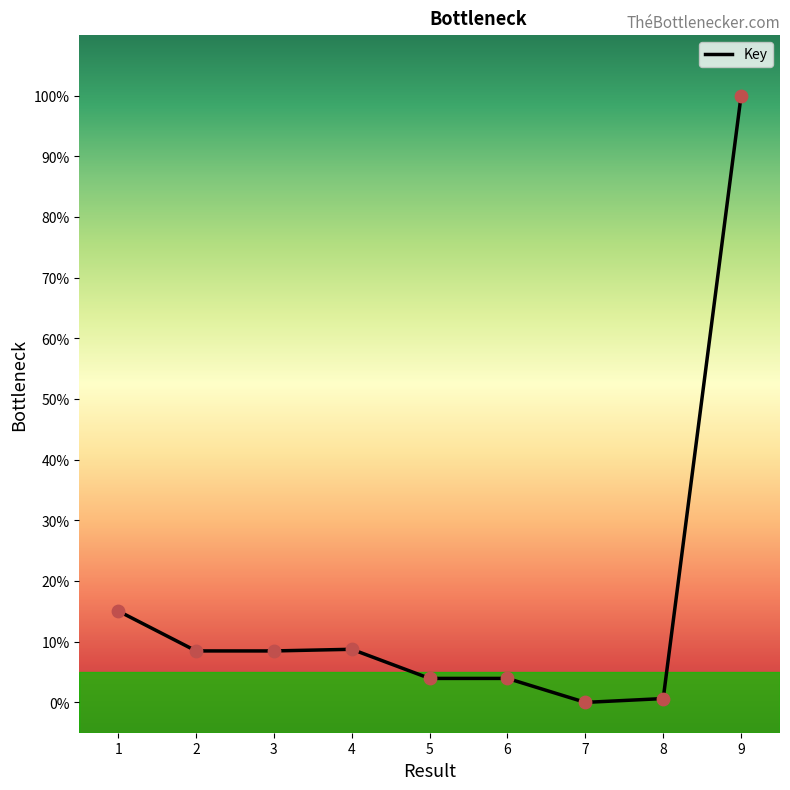

Which has a higher value, 3 or 9?

9